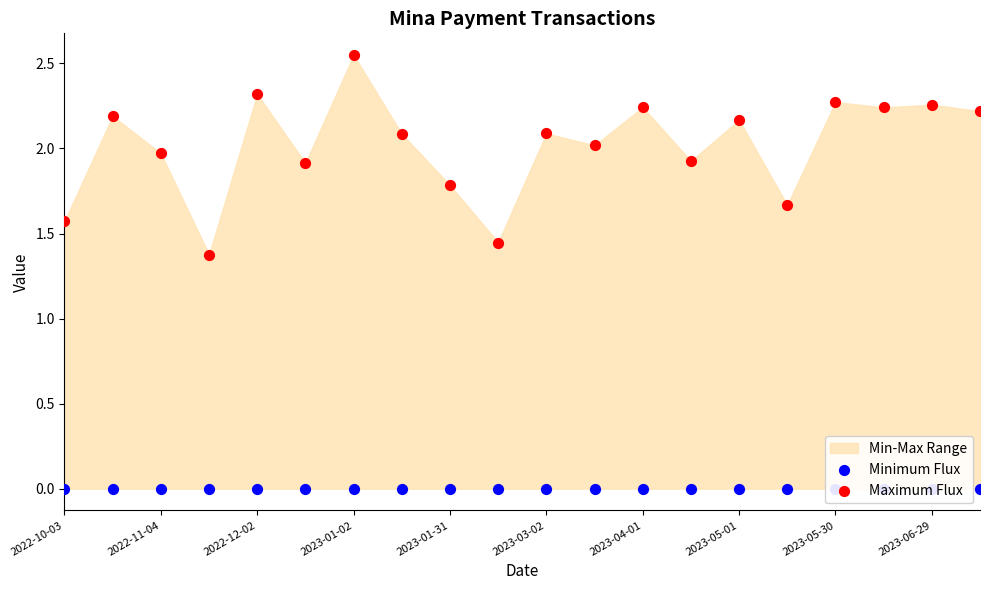

Is the value of Maximum Flux at 2023-05-30 greater than the value of Minimum Flux at 15?

Yes